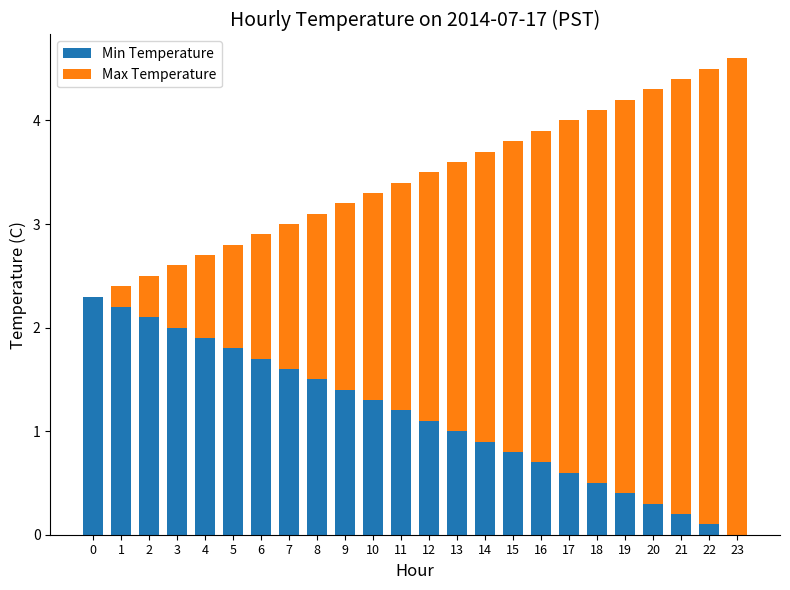

What is the approximate value of Min Temperature at 6?

1.7